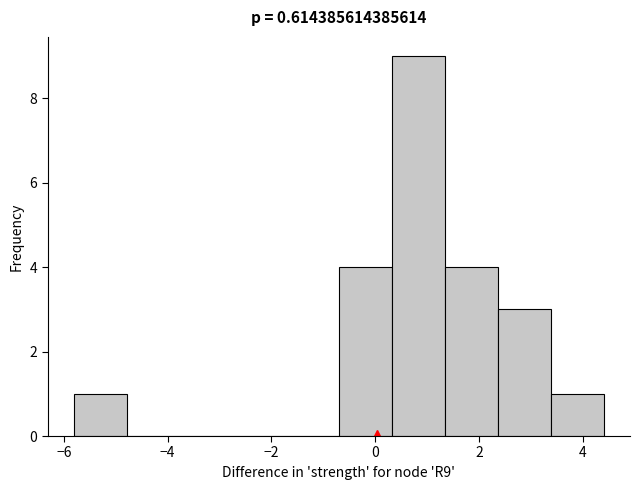

Which range on the x-axis has the tallest bar?

0.32 to 1.34